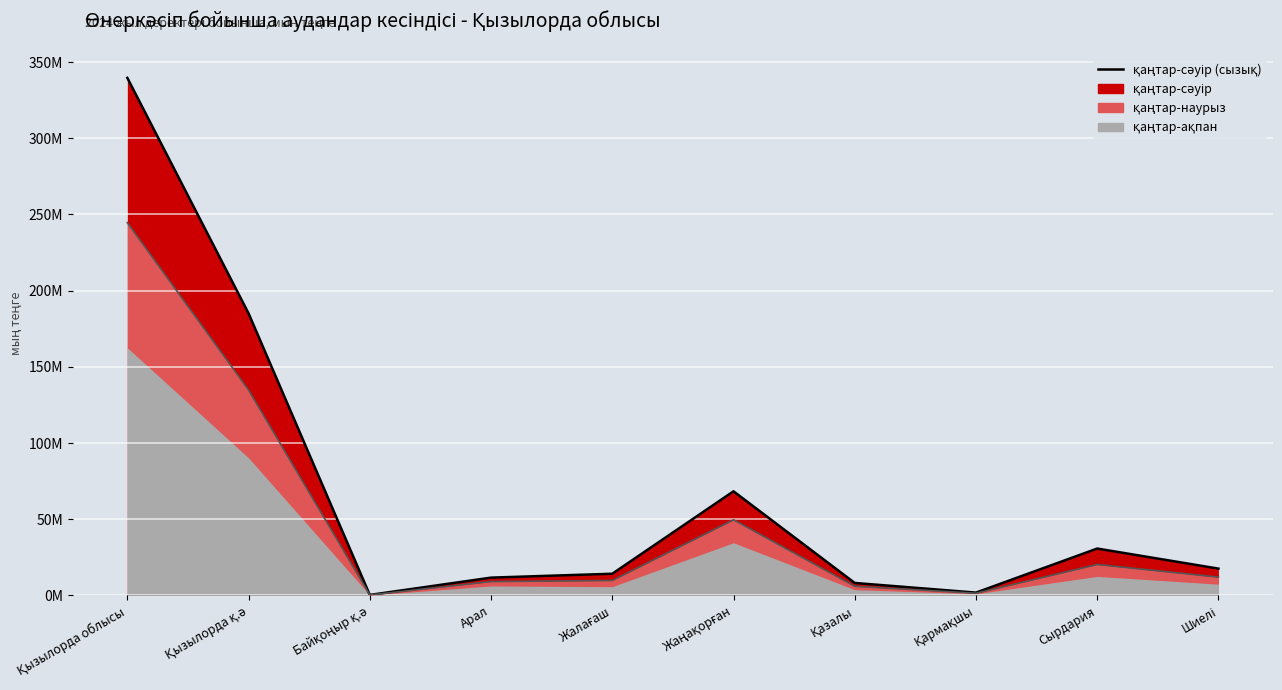

What is the difference between the second highest and second lowest values in the қаңтар-сәуір (сызық) series?

183.2